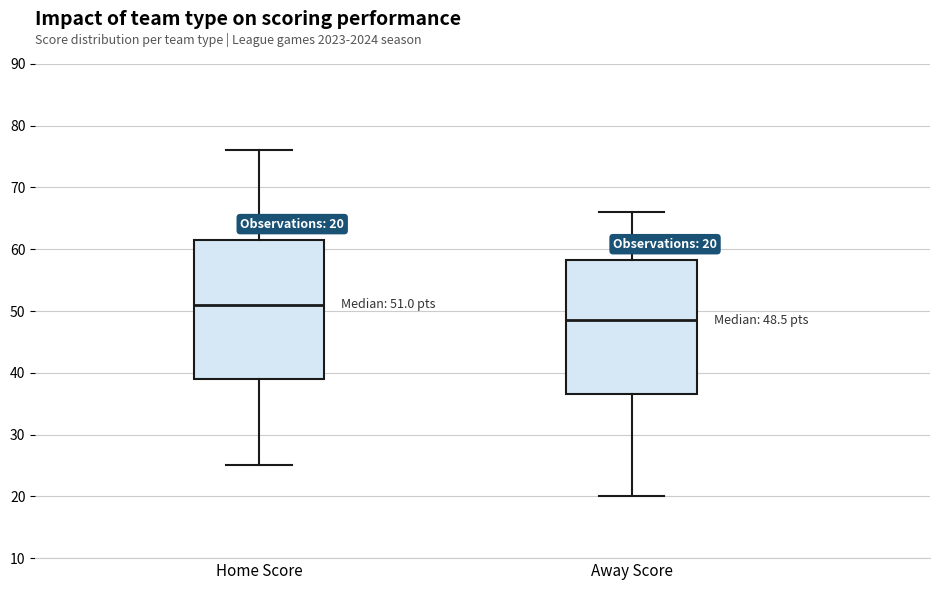

Which box's median line is the lowest?

Away Score